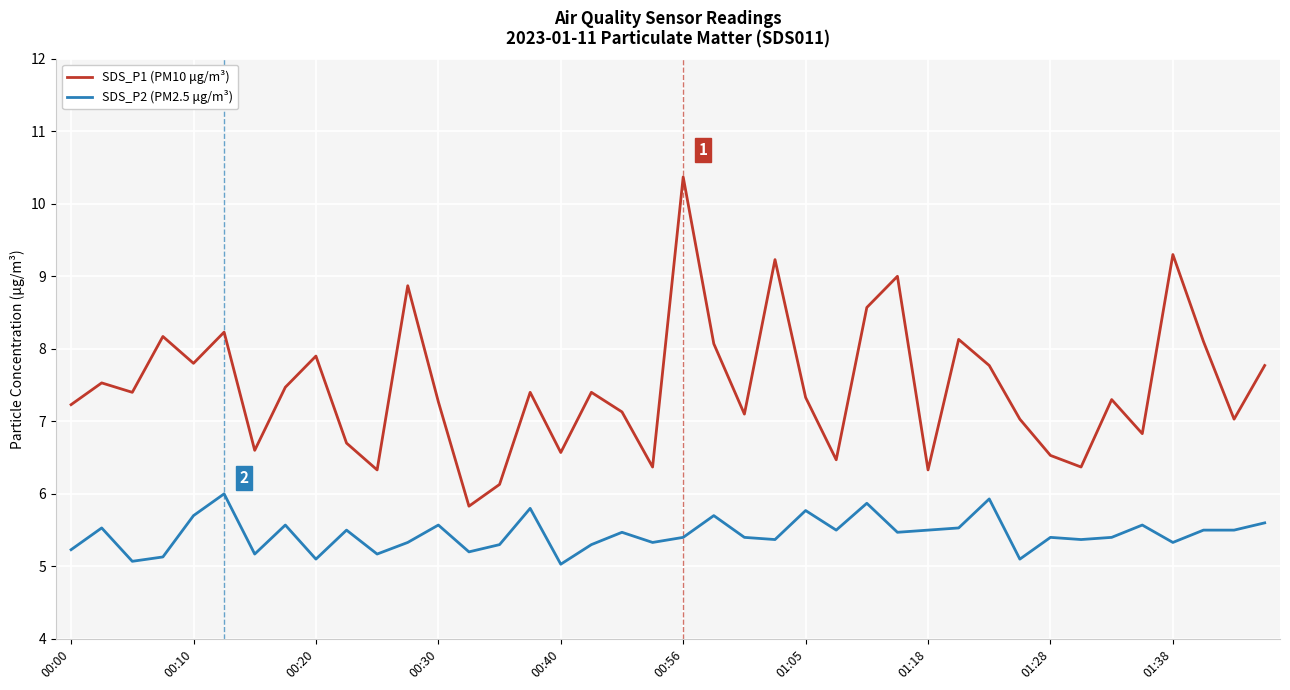

What is the maximum value shown in the chart?

10.4